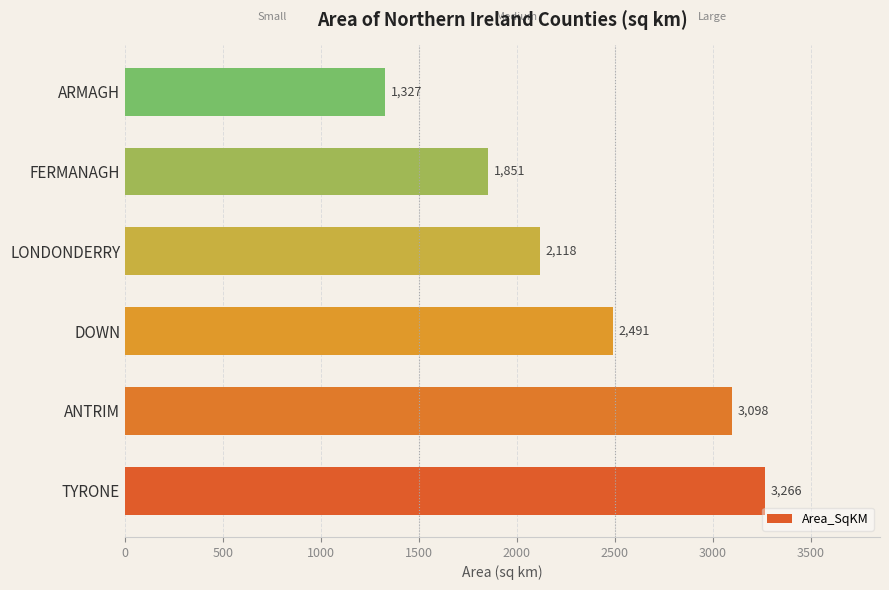

Where is the data nearest to the value 2296?

LONDONDERRY